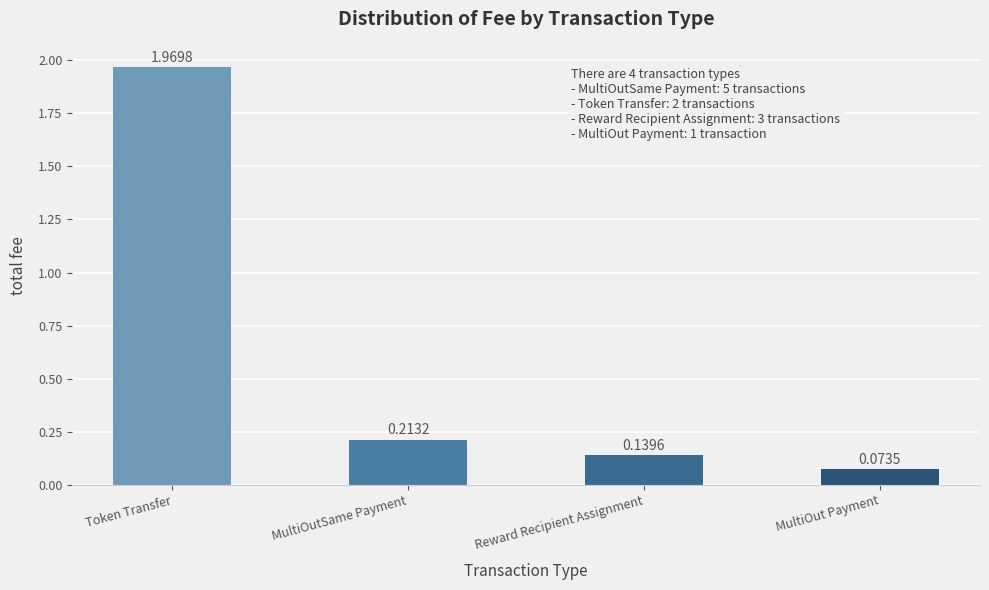

What is the label of the 4th bar from the right?

Token Transfer